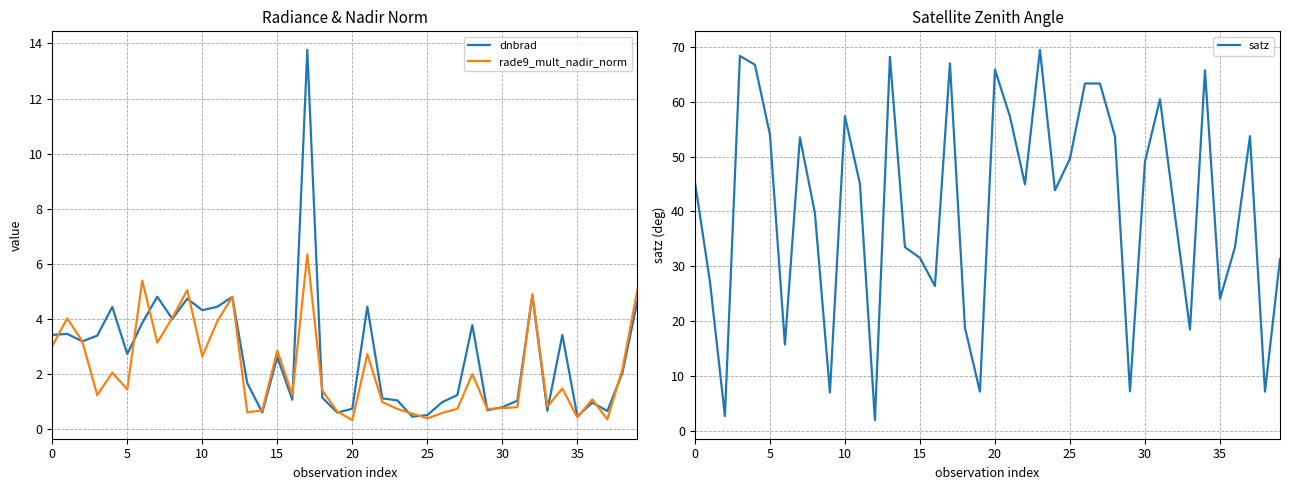

What is the approximate value of dnbrad at 26?

1.0